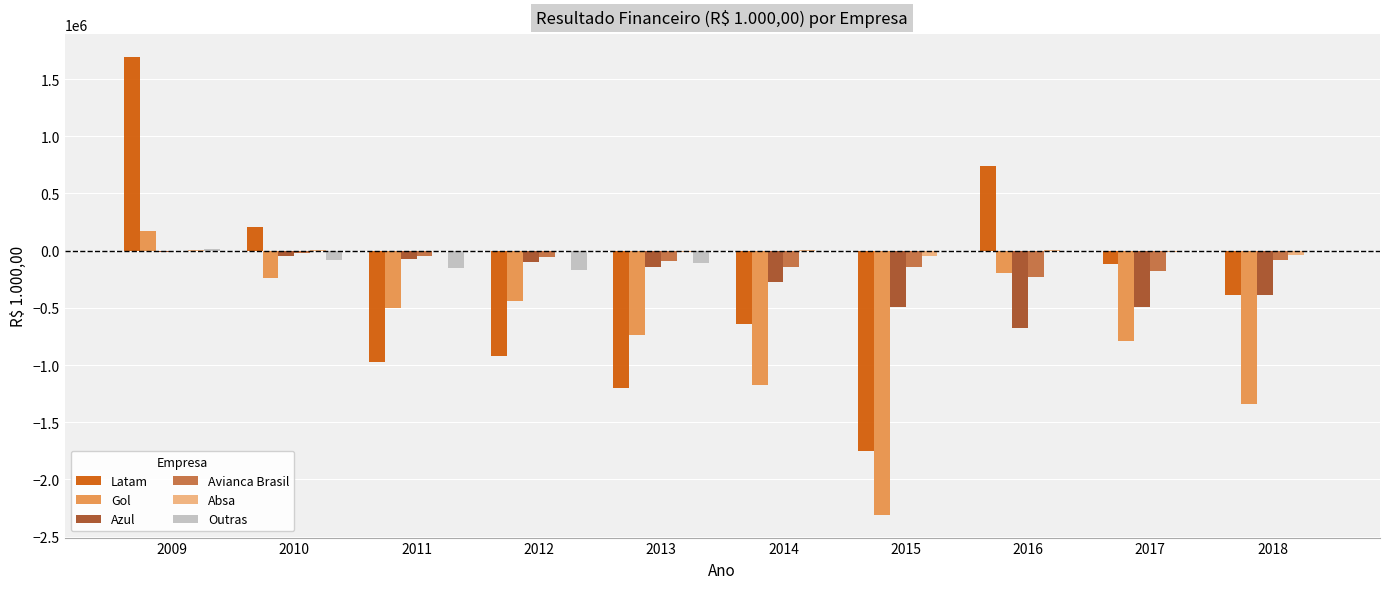

Is the value of Latam at 2017 greater than the value of Azul at 2015?

Yes